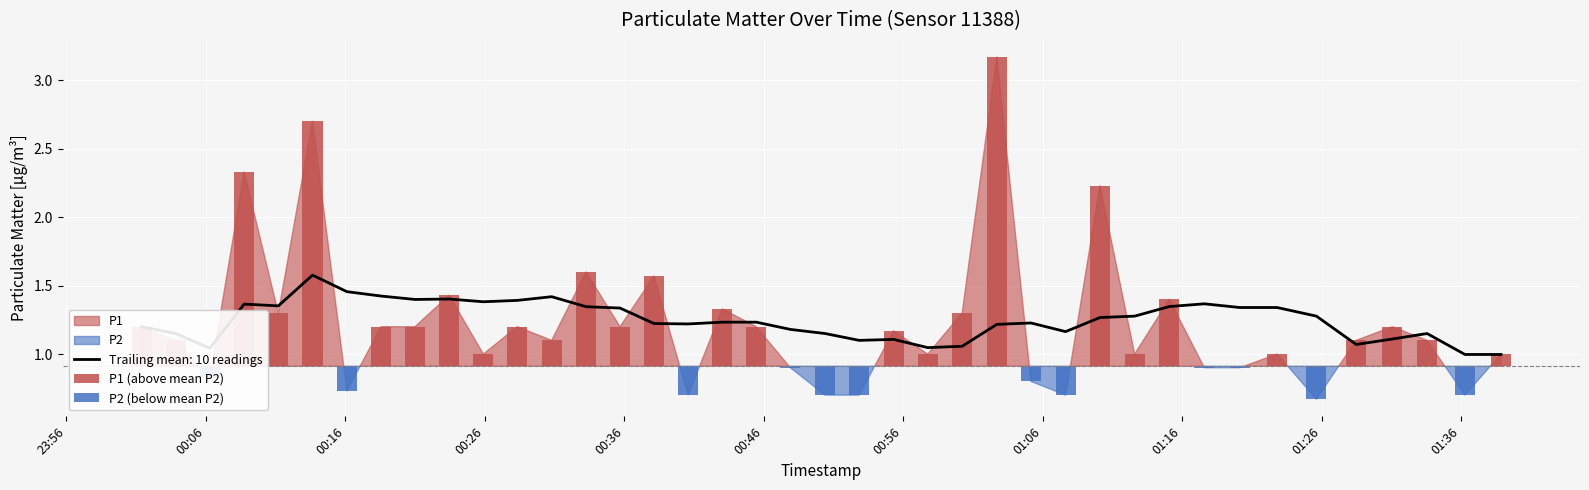

What is the highest value of the Trailing mean: 10 readings series?

1.6